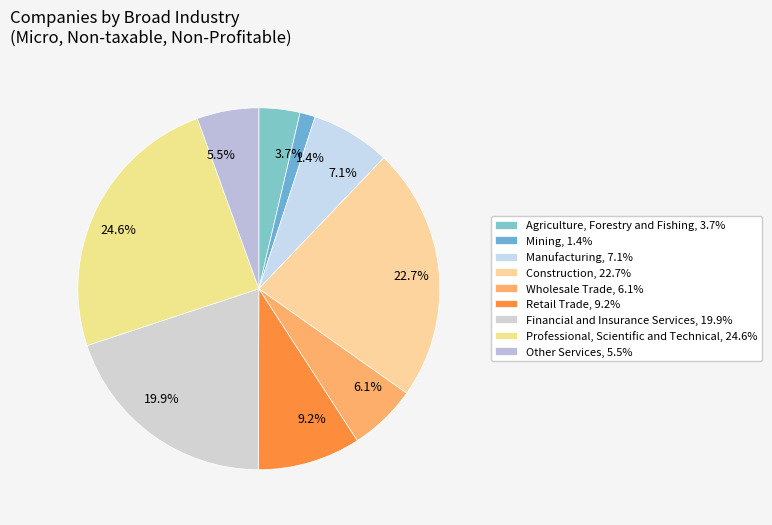

True or false: Wholesale Trade accounts for 6% of the total.

True